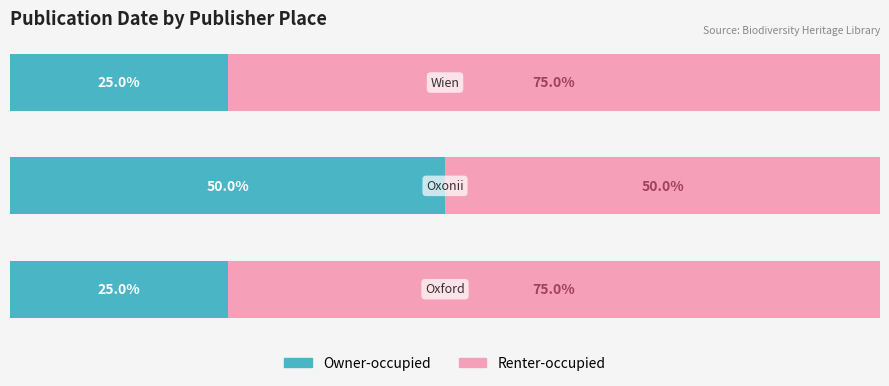

What is the sum of all Renter-occupied values?

200